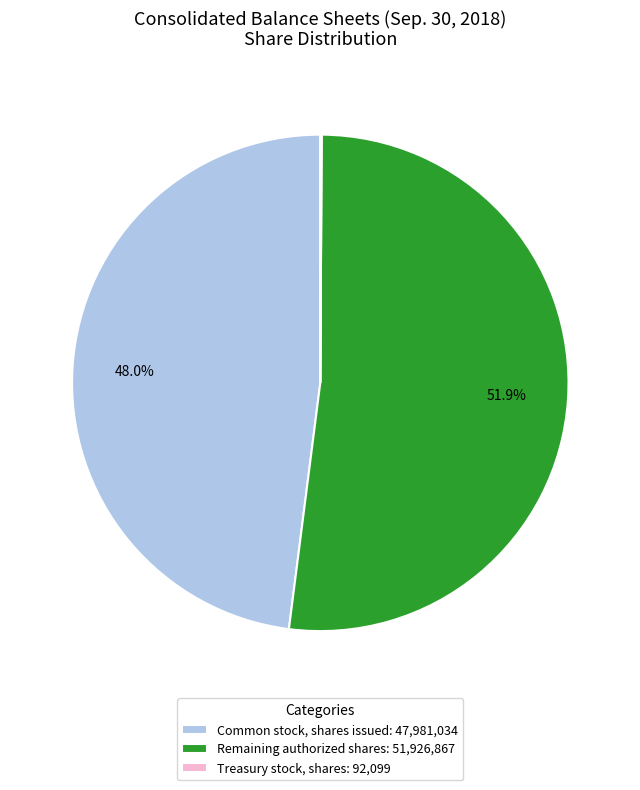

Is there any slice that represents more than half of the pie?

Yes